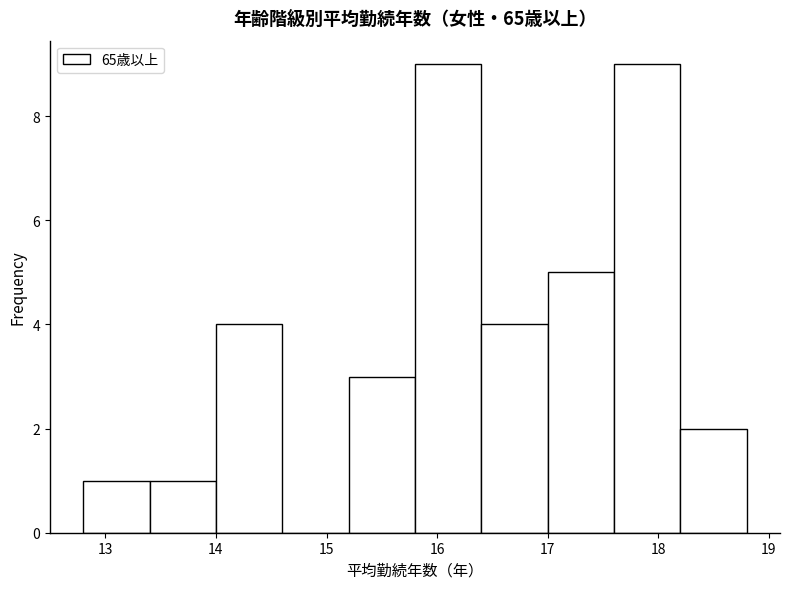

What is the height of the bar covering 16.4 to 17.0 on the x-axis? The values are not printed on the chart, so give them approximately, as read against the axis.

4